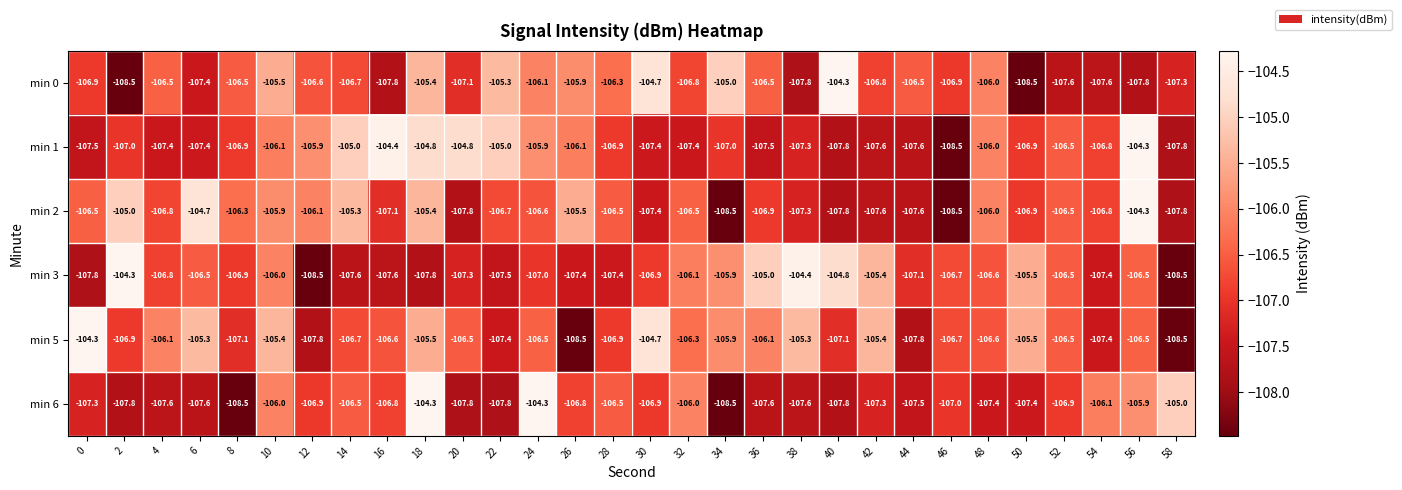

How many categories are shown in the chart?

30